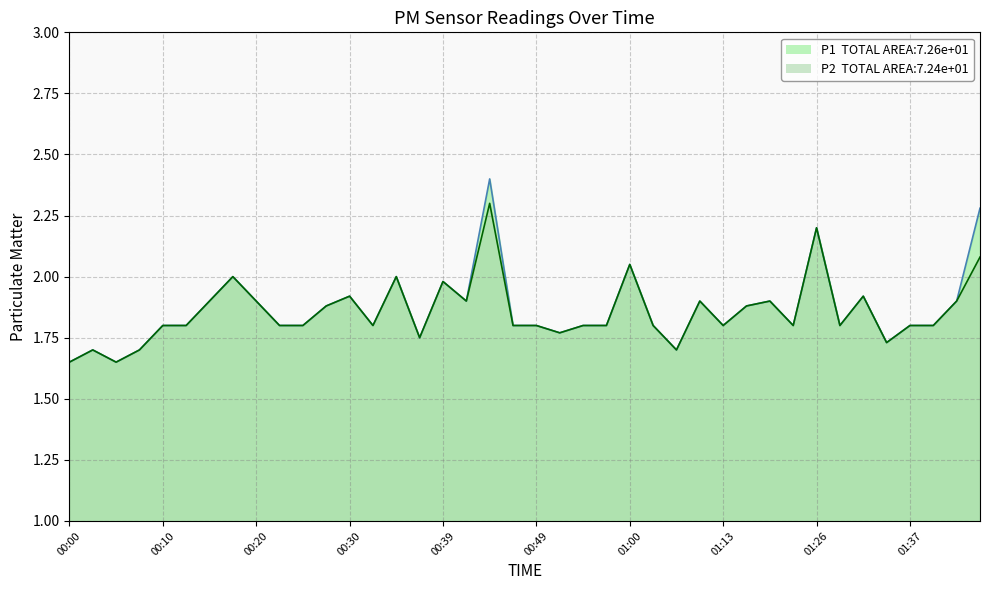

Does the chart display data point markers on the line(s)?

No